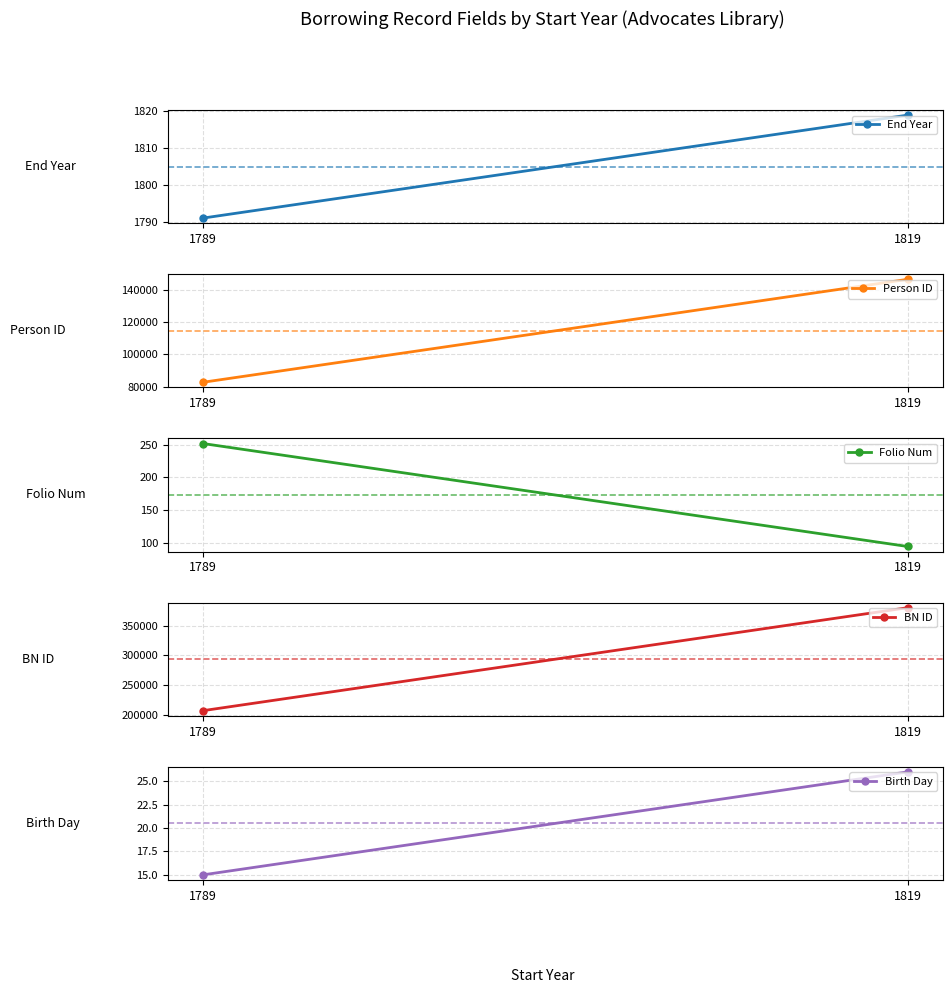

What is the average value of the Person ID series?

114630